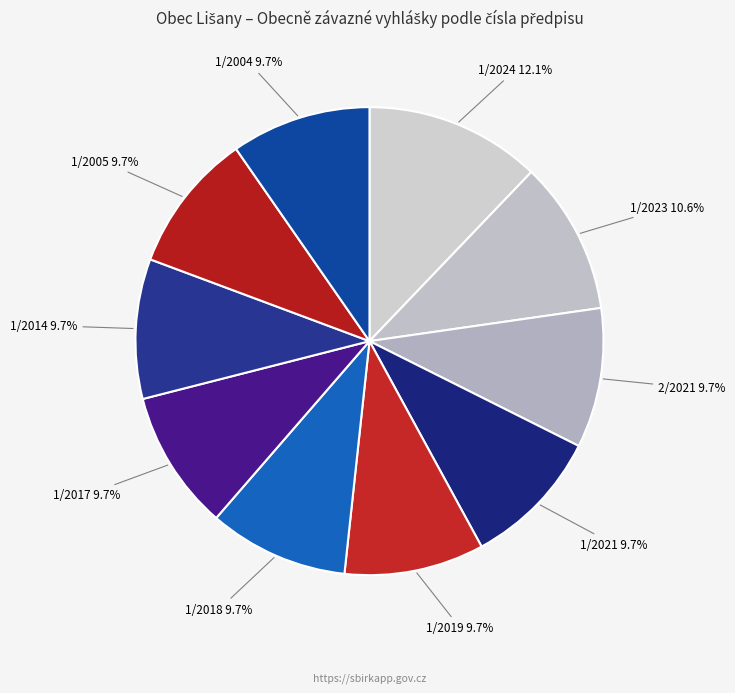

How many segments does this pie chart have?

10